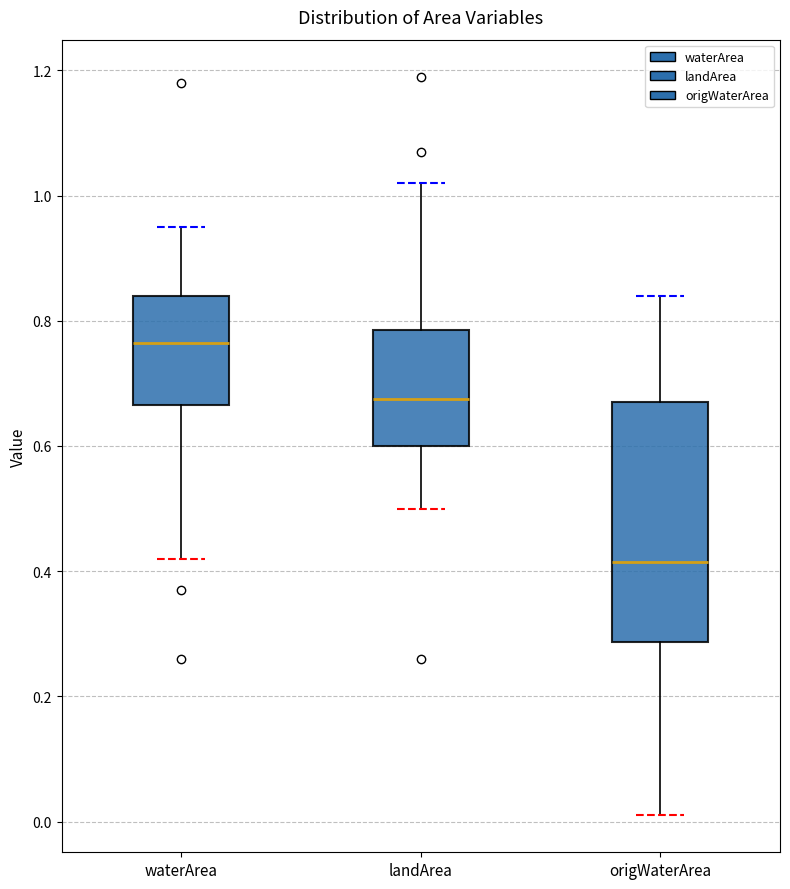

Which box's median line is the lowest?

origWaterArea